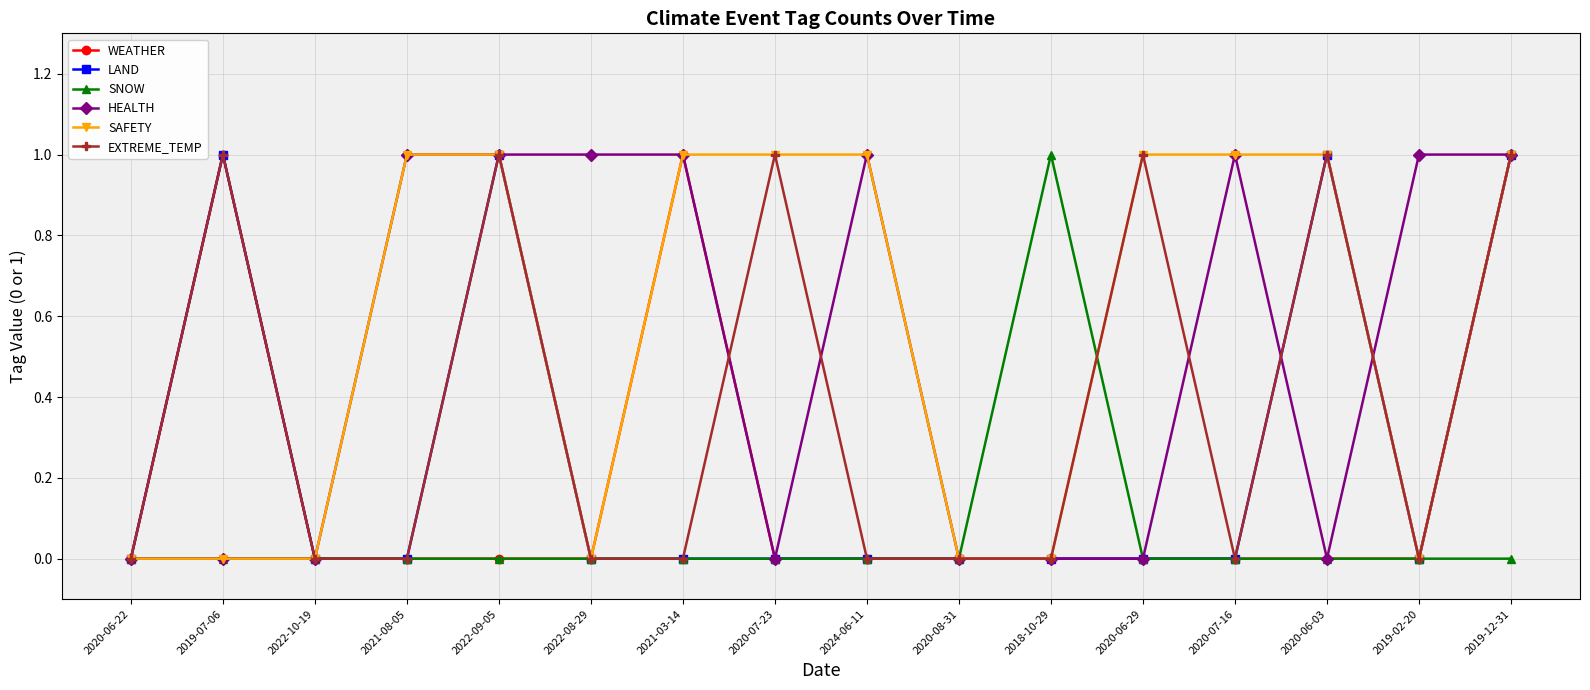

Count the number of data series in this chart.

6